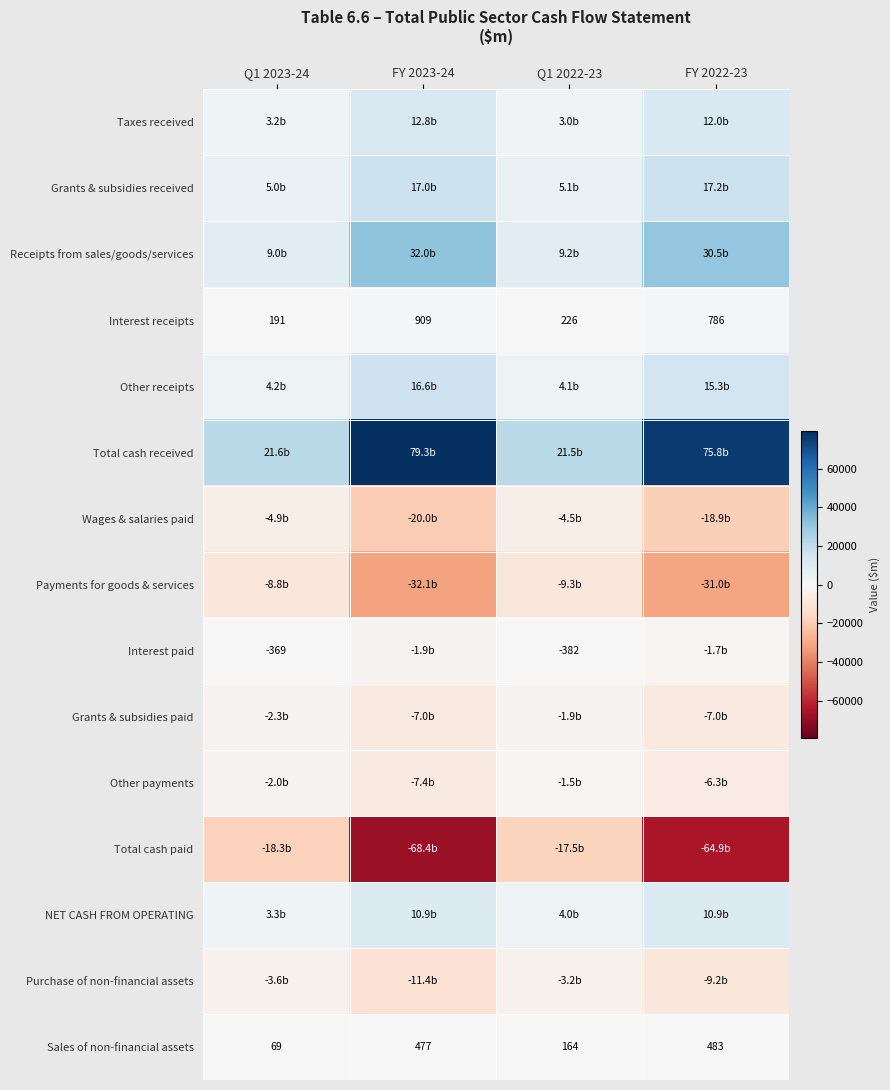

What is the sum of the Sales of non-financial assets values at FY 2023-24 and Q1 2023-24?

546